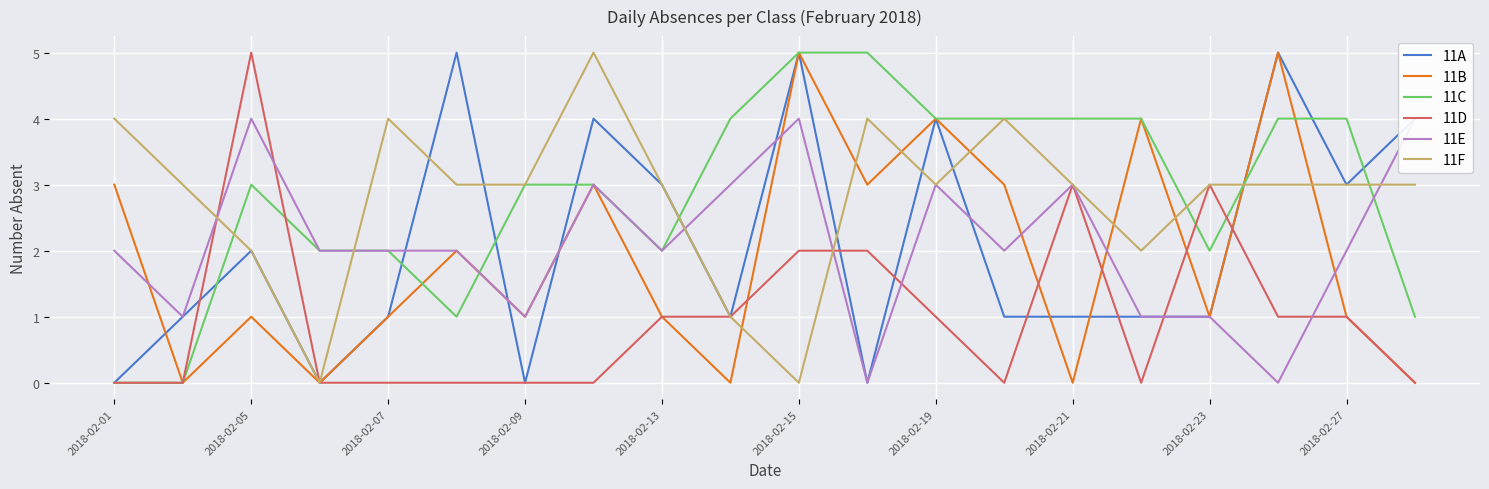

True or false: 11C and 11E intersect in this chart.

True